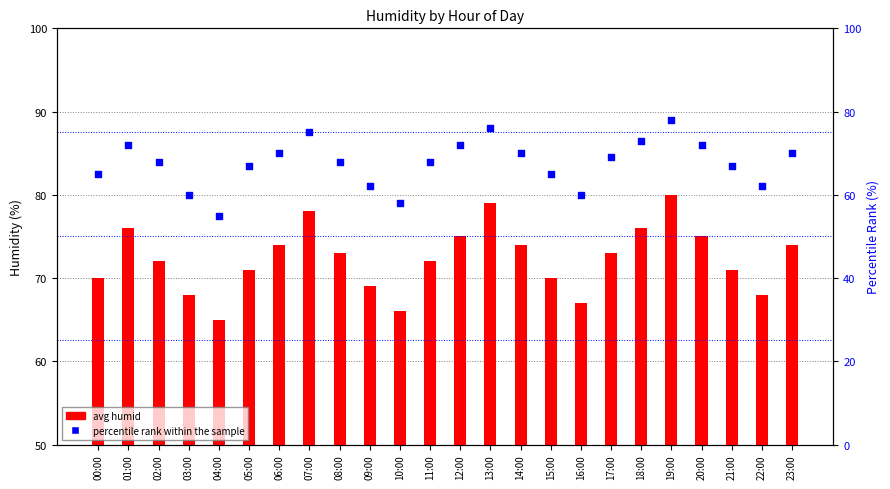

Which series contains the highest Y value?

percentile rank within the sample